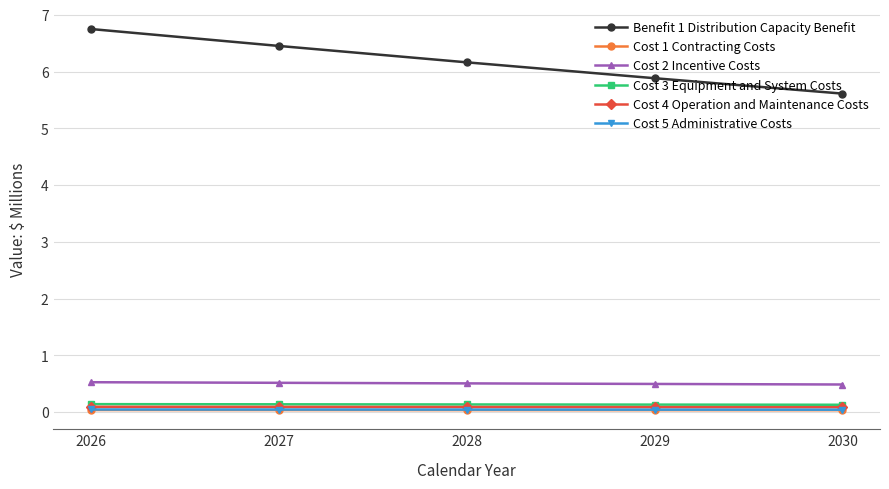

Does the chart have visible grid lines?

Yes